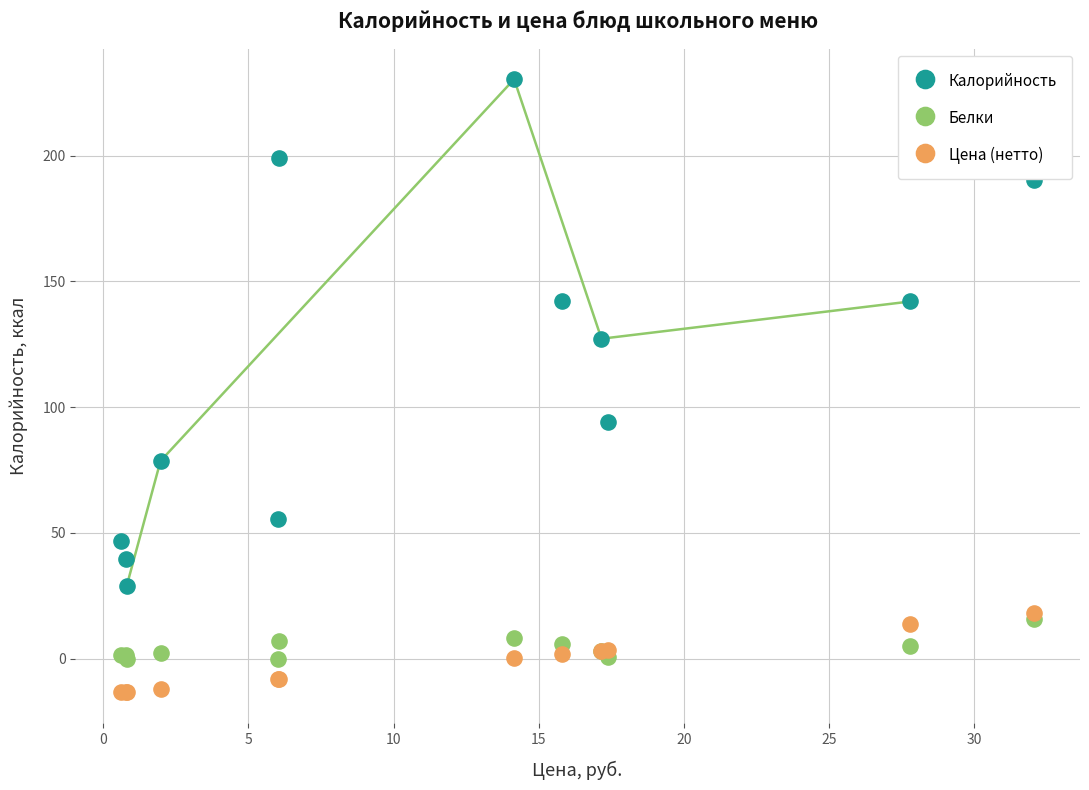

What are all the series names shown in the legend?

Калорийность, Белки, Цена (нетто)